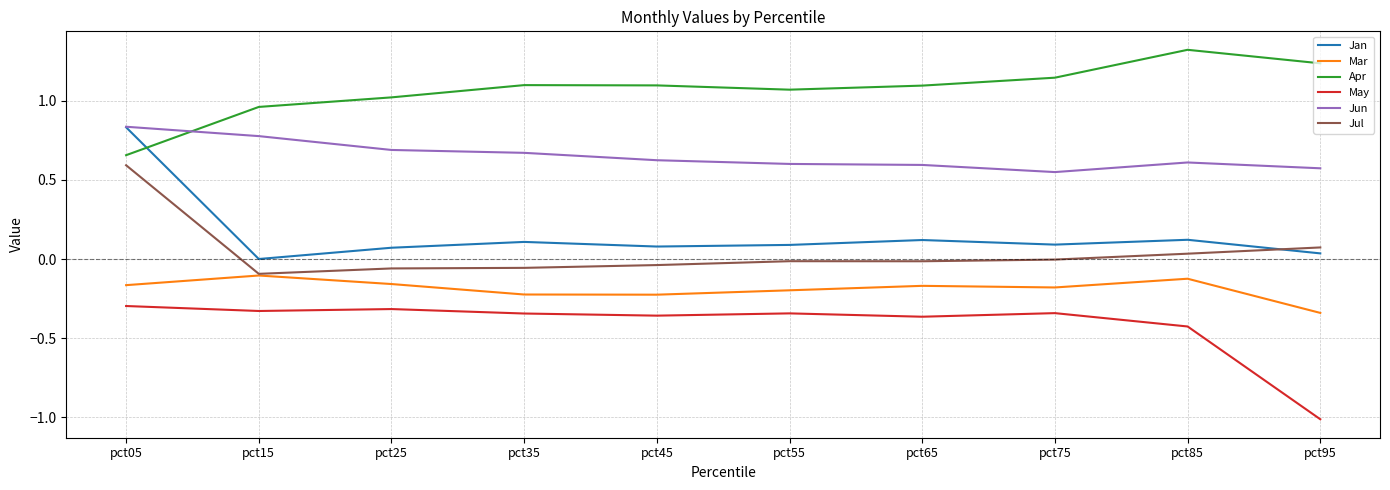

True or false: Jun has a value of 0.6 at pct45.

True